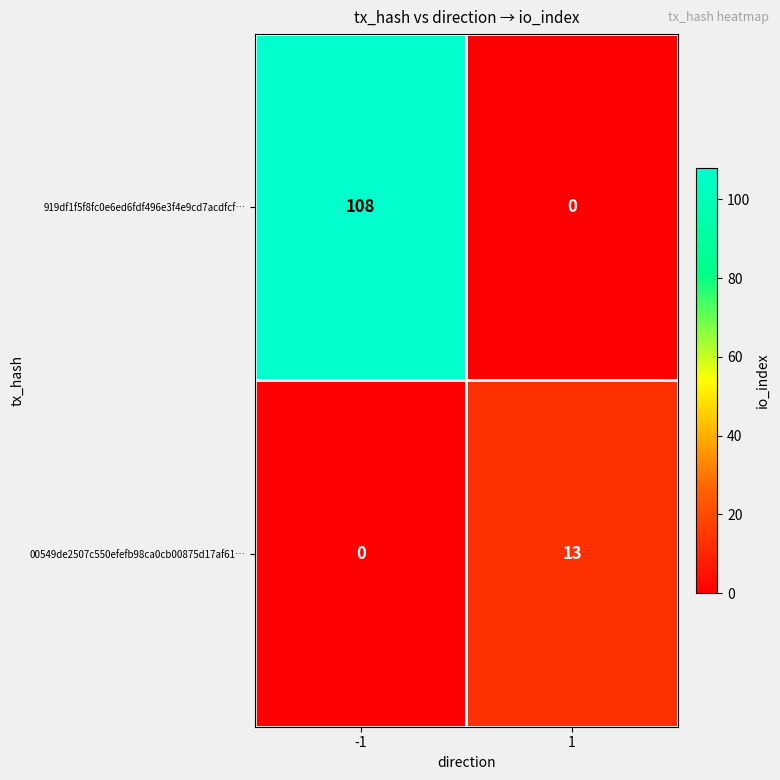

Which series has the widest spread of values?

919df1f5f8fc0e6ed6fdf496e3f4e9cd7acdfcf…